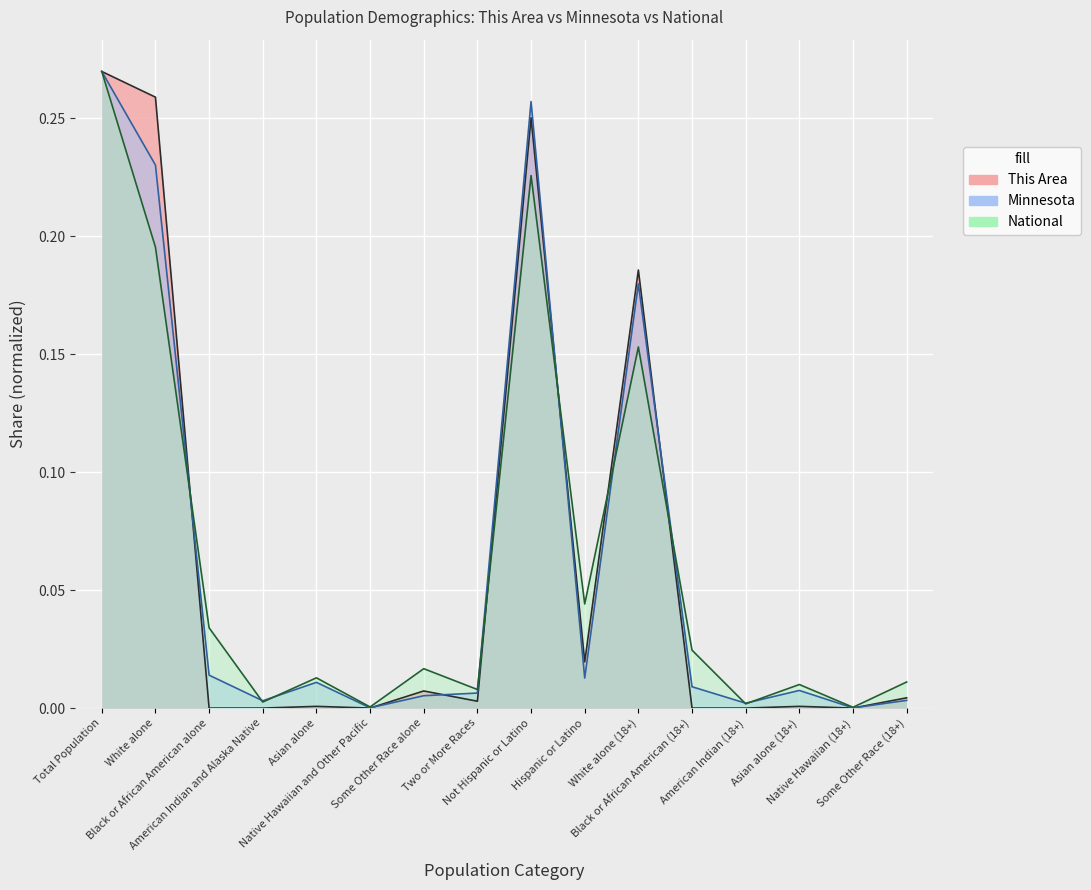

What is the average value of the Minnesota series?

0.1